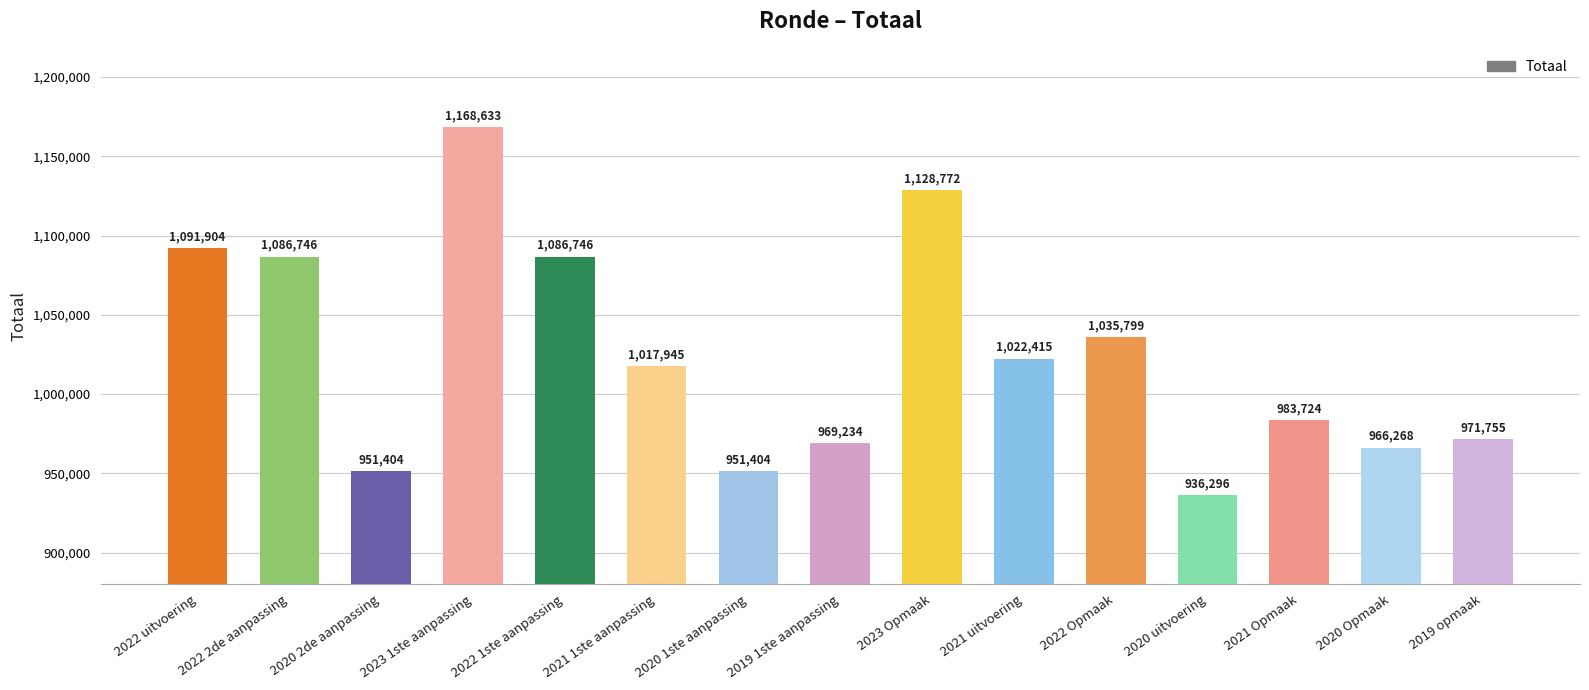

True or false: the data shows 983724 at 2021 Opmaak.

True